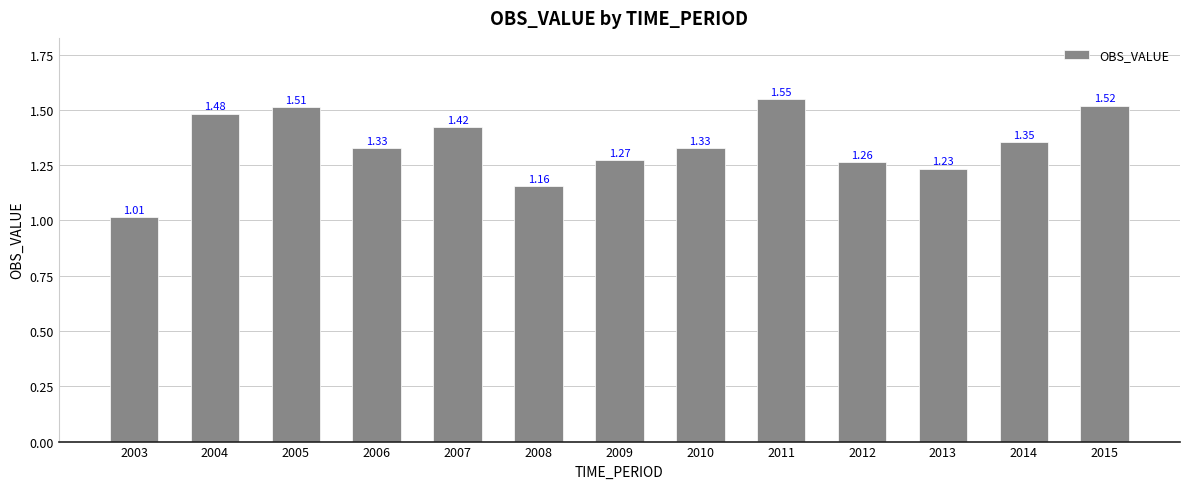

What is the difference between the values at 2006 and 2003?

0.3